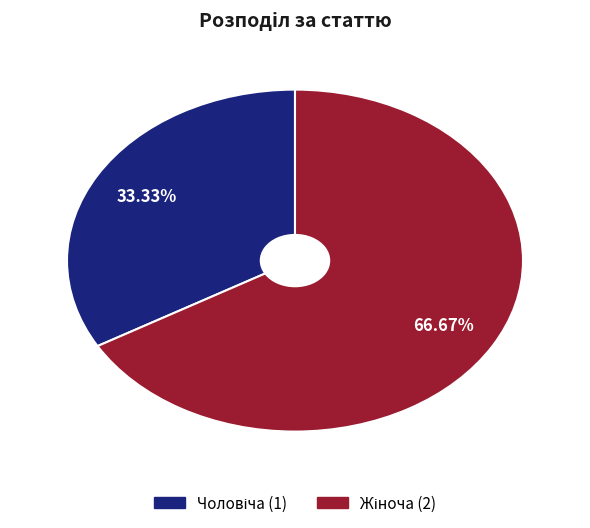

Is there a majority slice in this chart?

Yes